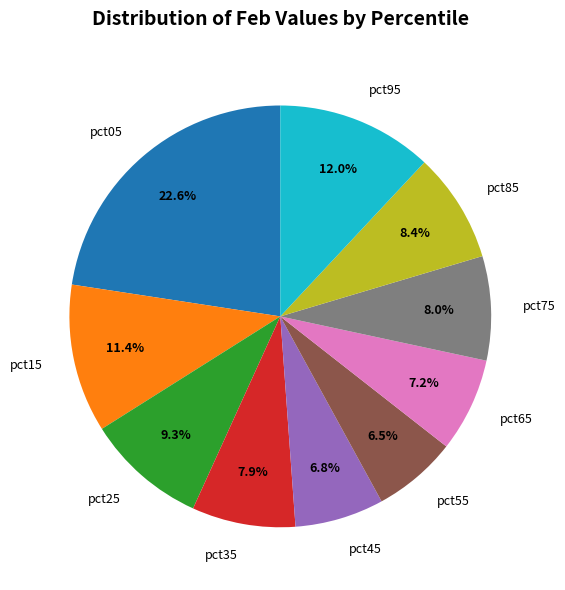

How many slices are in this pie chart?

10